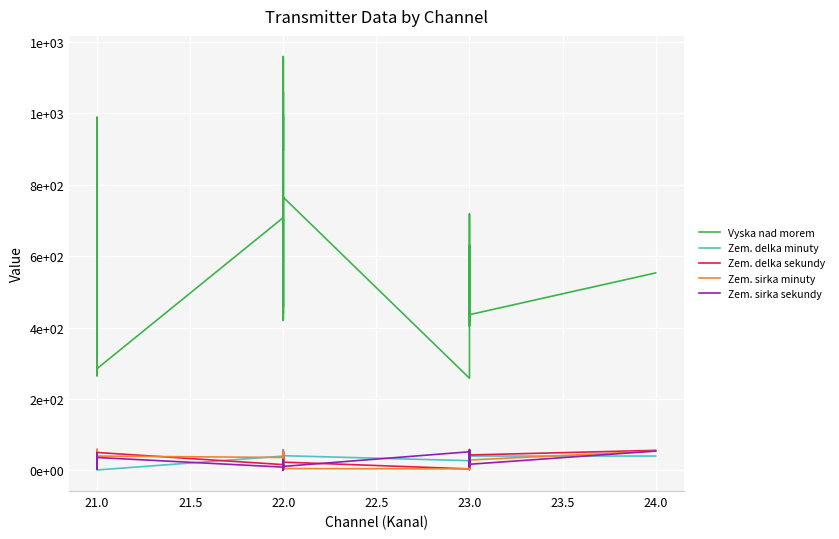

In Vyska nad morem, how many points are higher than both neighbors (excluding endpoints)?

13